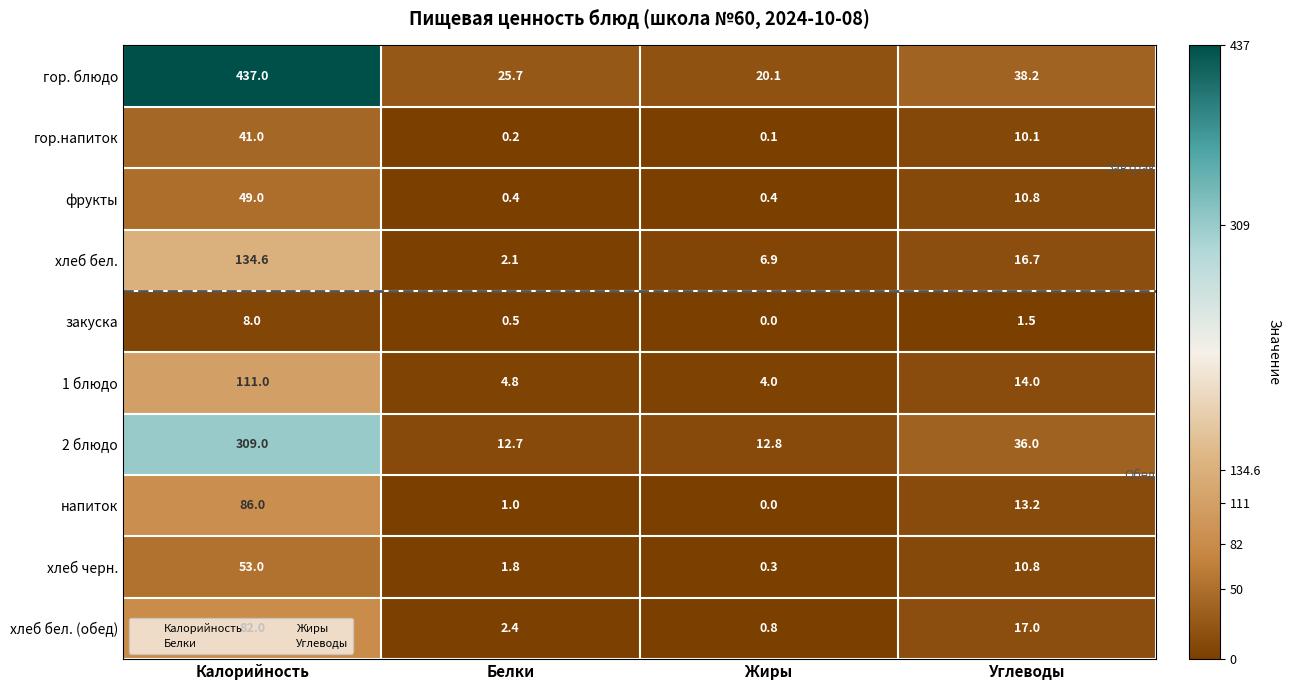

What is the sum of all хлеб бел. (обед) values?

102.2